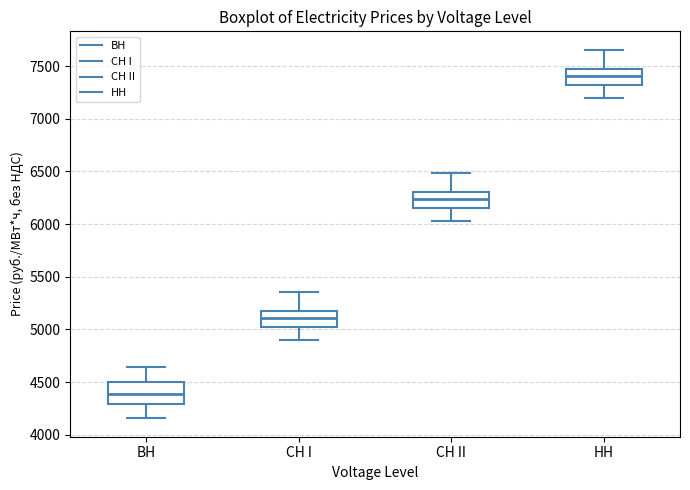

Where is the lower edge of the box for ВН on the y-axis? The values are not printed on the chart, so give them approximately, as read against the axis.

4300